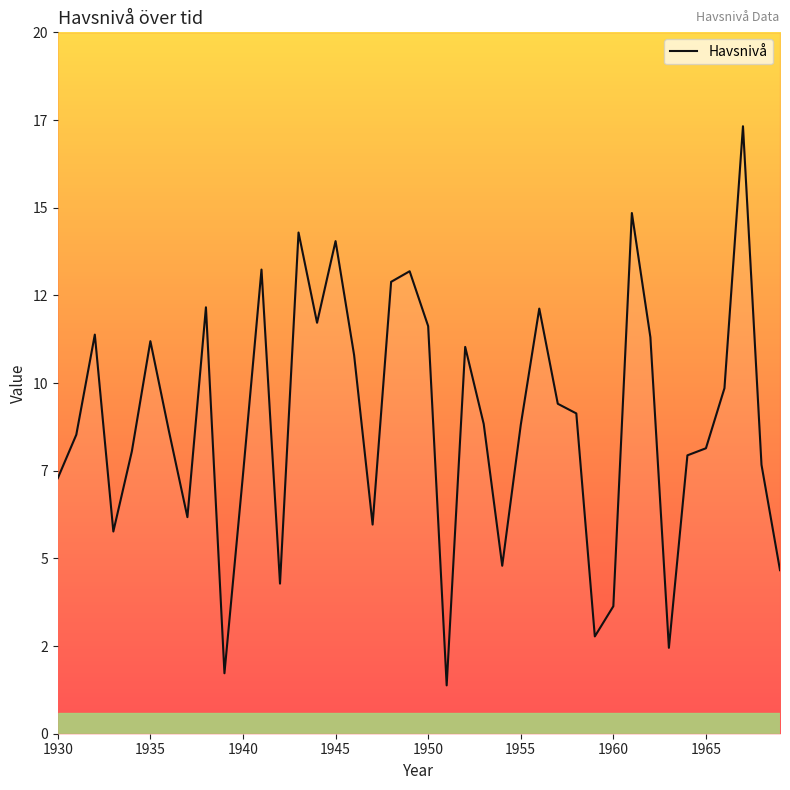

What is the sum of all values?

356.4